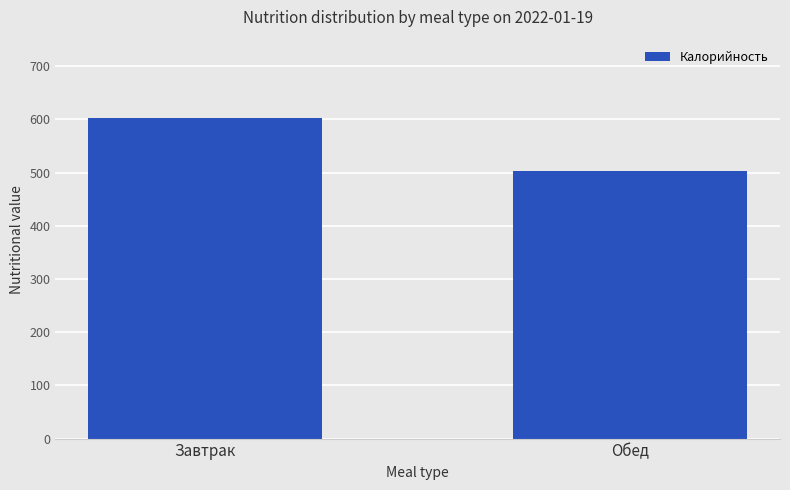

What is the average value?

552.8